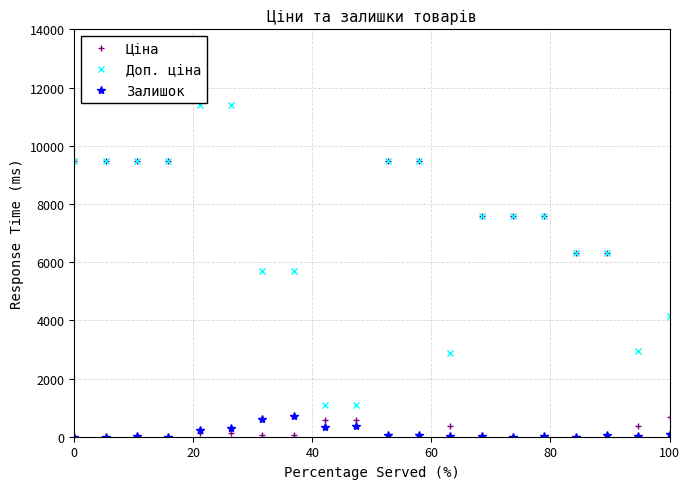

List the series in order of their peak value, lowest first.

Залишок, Ціна, Доп. ціна